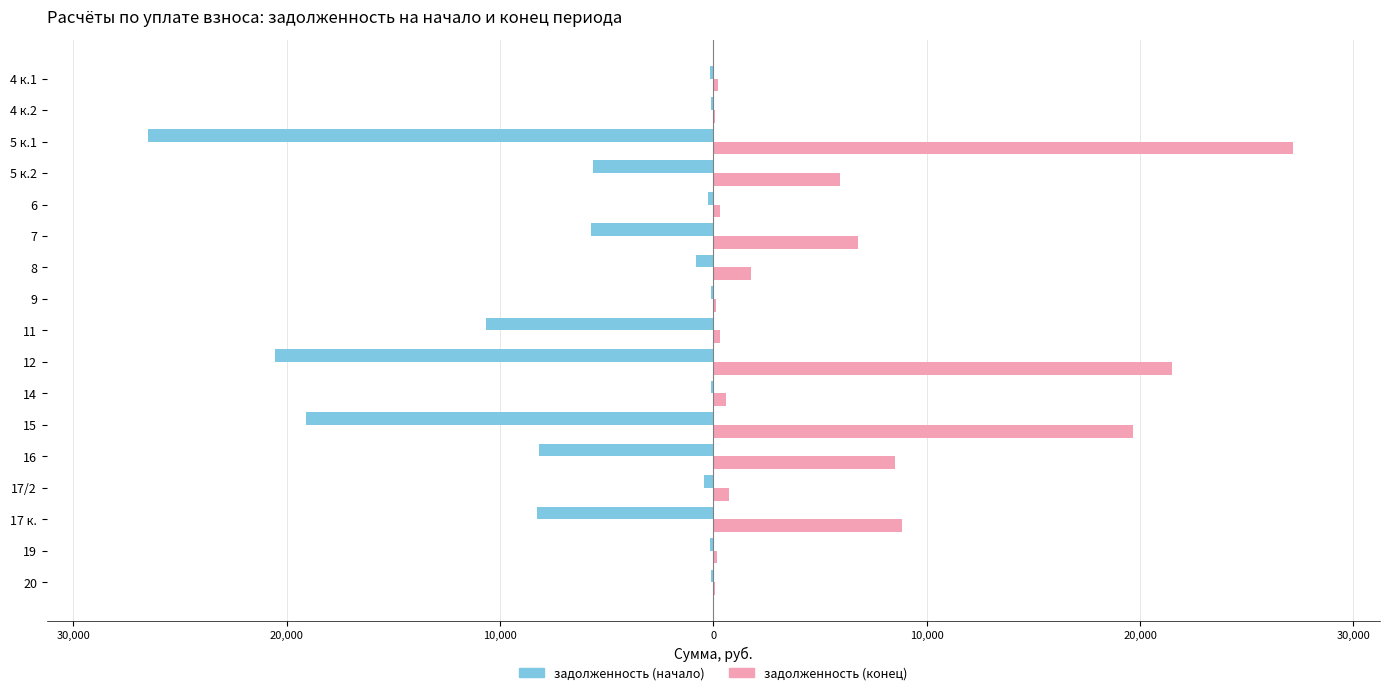

What are all the series names shown in the legend?

задолженность (начало), задолженность (конец)